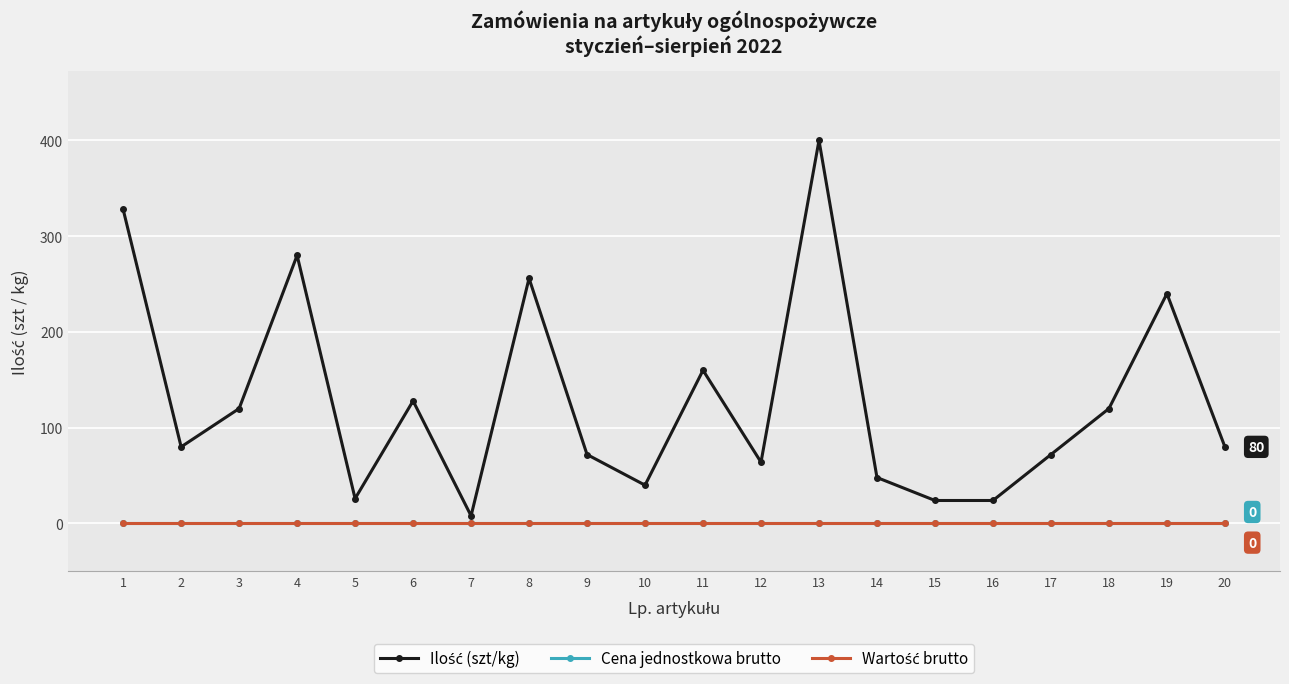

At which category does Ilość (szt/kg) reach its first local valley?

2